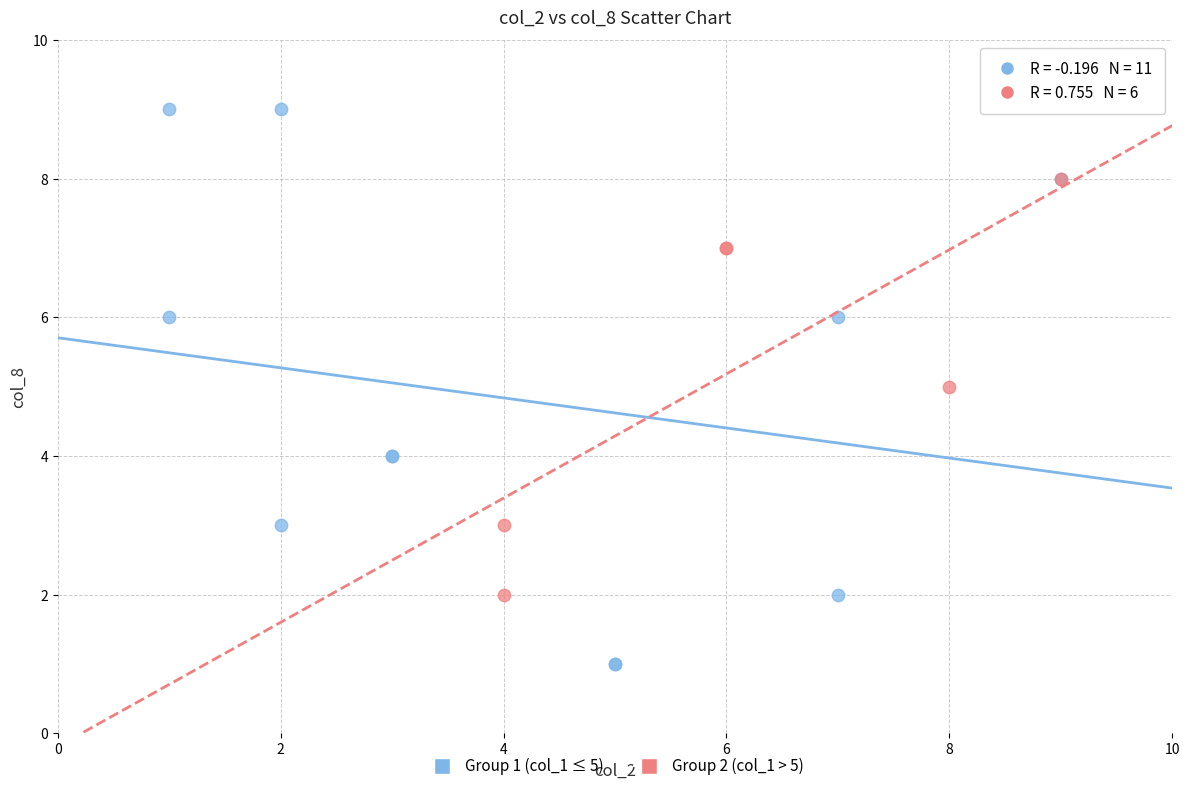

Which series reaches the minimum Y coordinate?

Group 1 (col_1 ≤ 5)